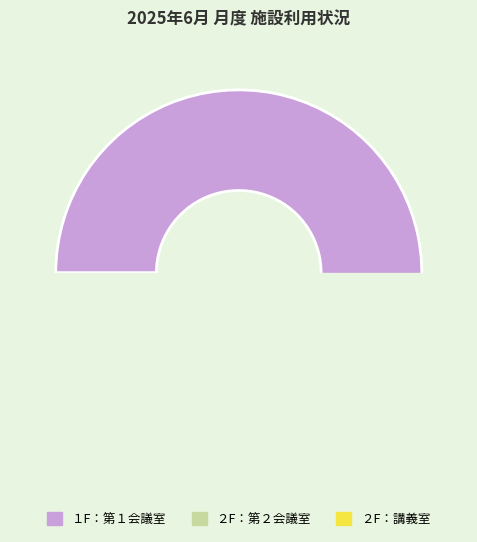

How many segments does this pie chart have?

3